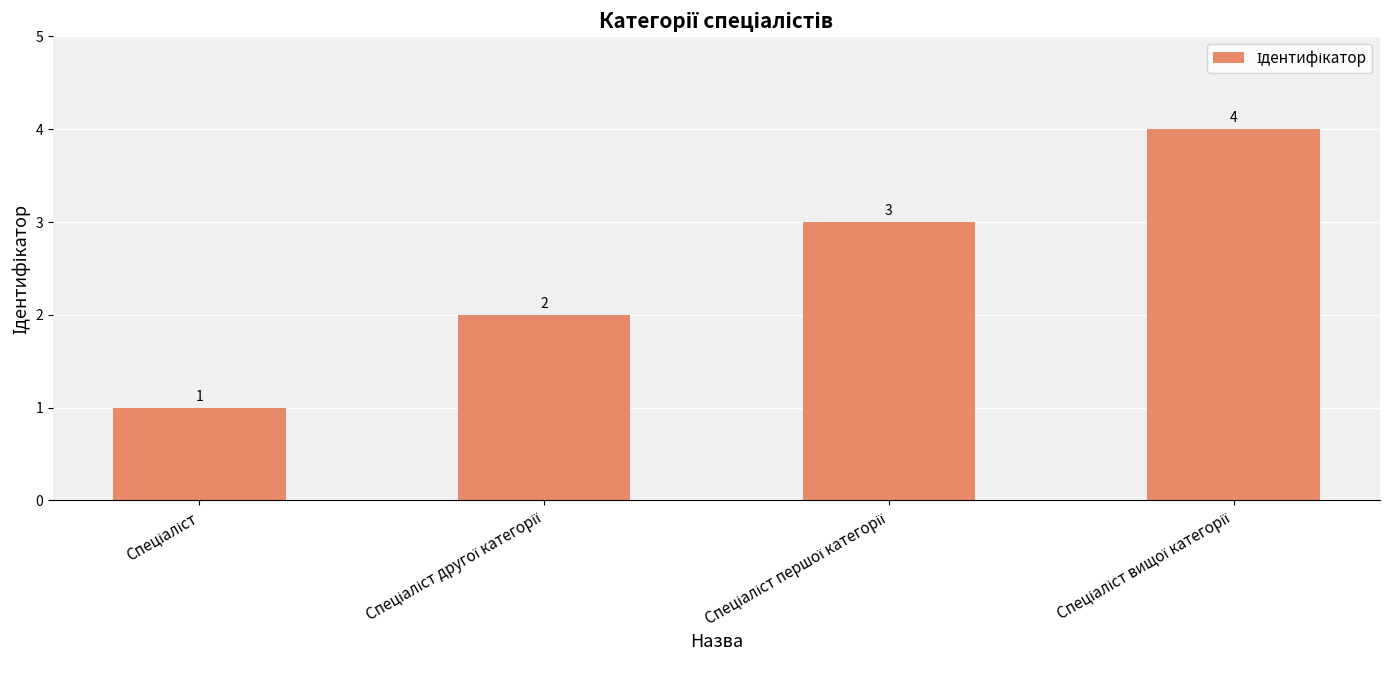

What is the value of the 1st bar from the left?

1